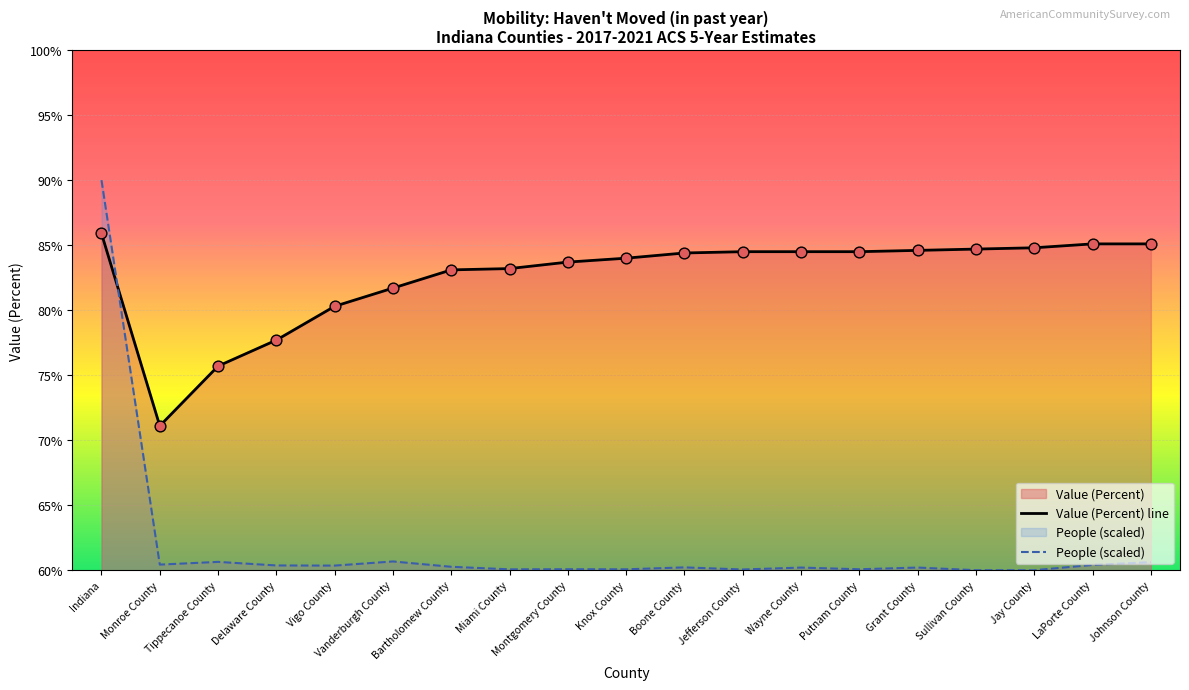

Is the value of People (Haven't Moved) at Boone County greater than the value of Value (Percent) at Jay County?

No